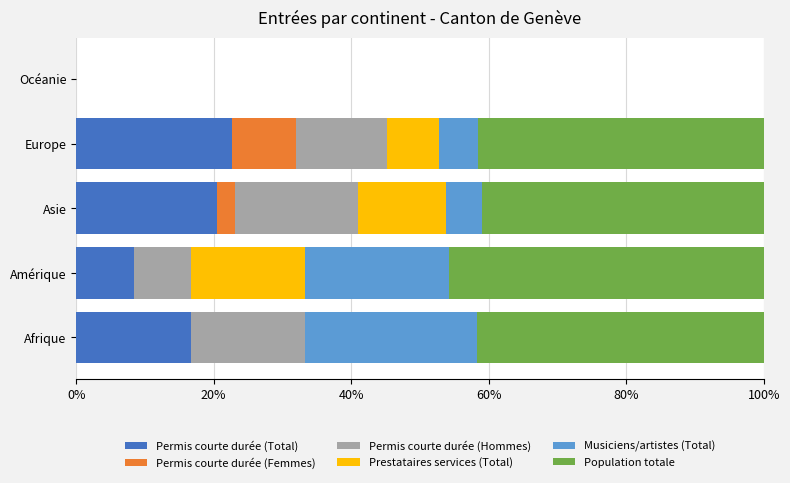

What is the total value across all series at Europe?

100.0